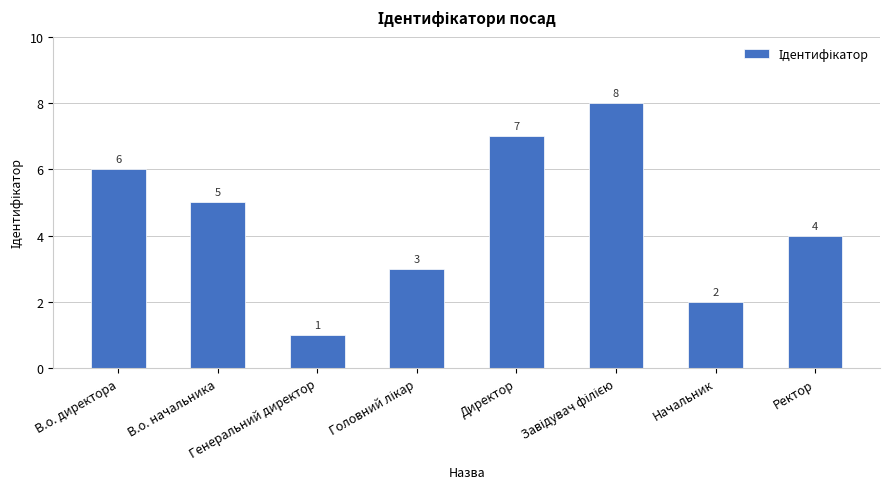

What is the label of the 2nd bar from the left?

В.о. начальника